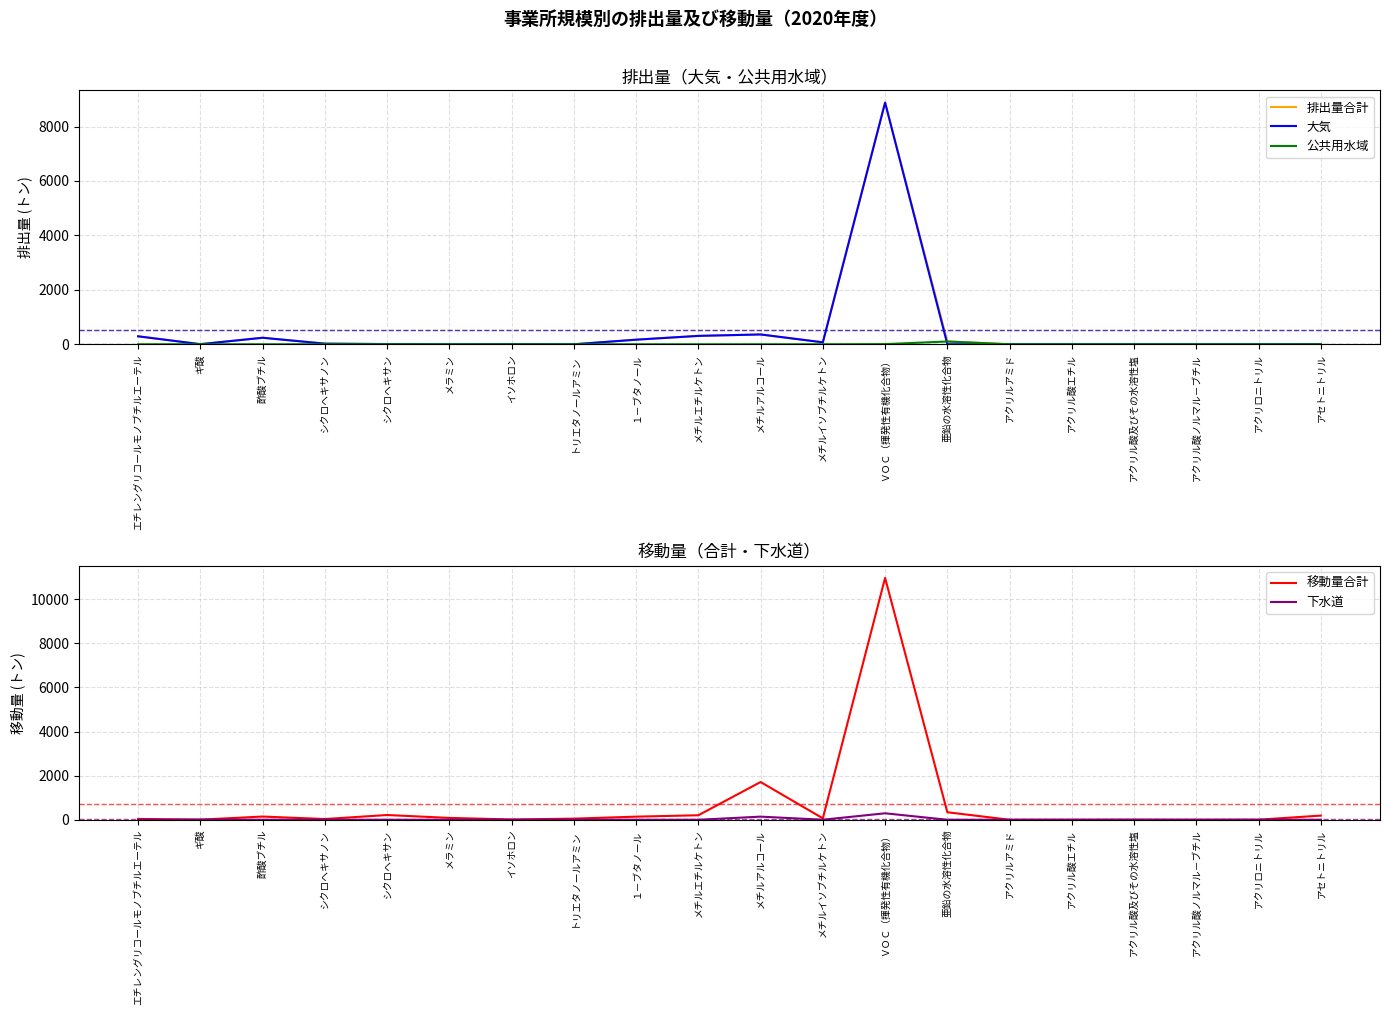

The 排出量合計 series shows 12.4 at シクロヘキサン. True or false?

False